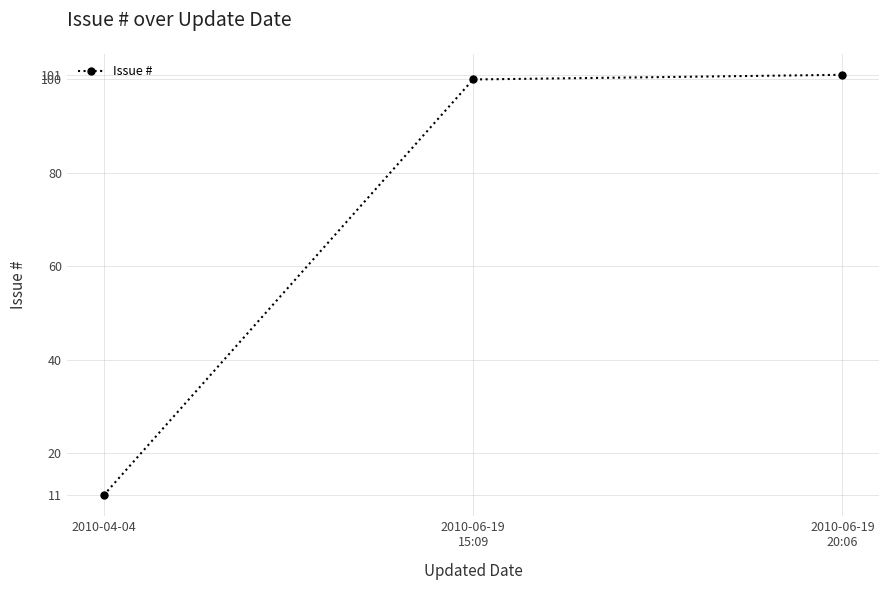

What is the change in value from 2010-04-04 to 2010-06-19
20:06?

+90